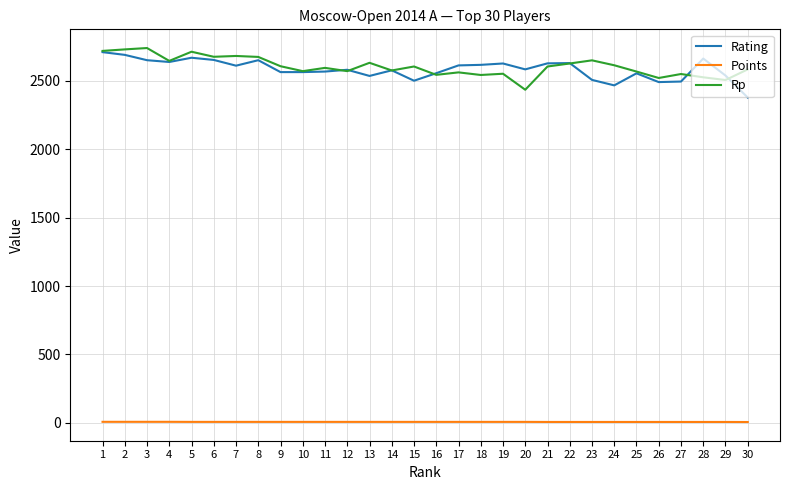

What are all the series names shown in the legend?

Rating, Points, Rp